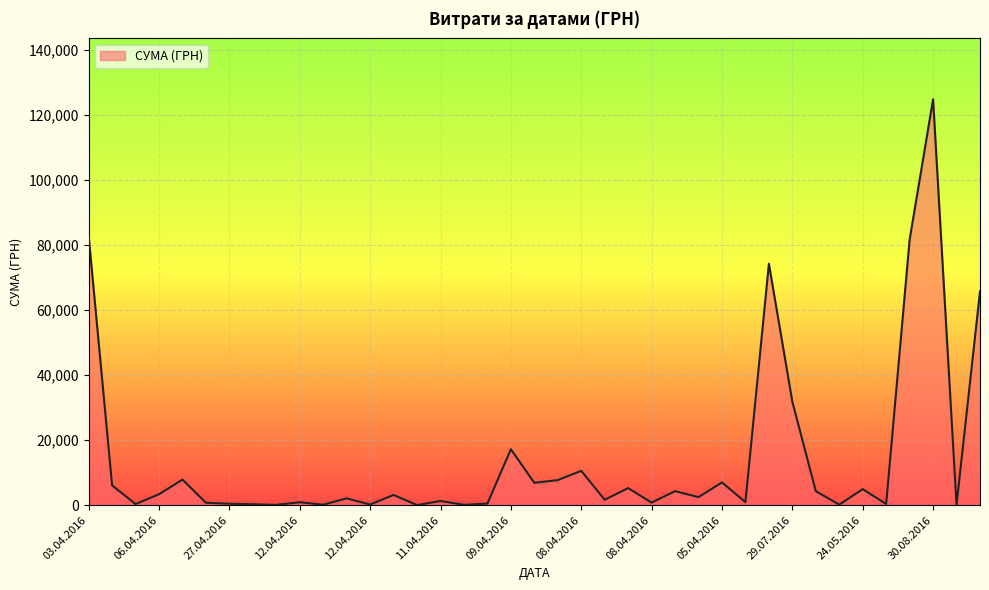

What is the greatest value displayed?

124904.8